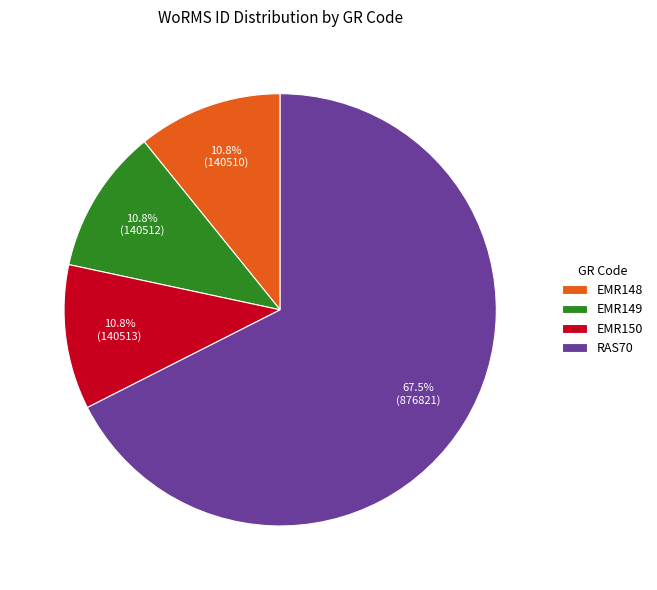

Count the number of slices in the pie.

4